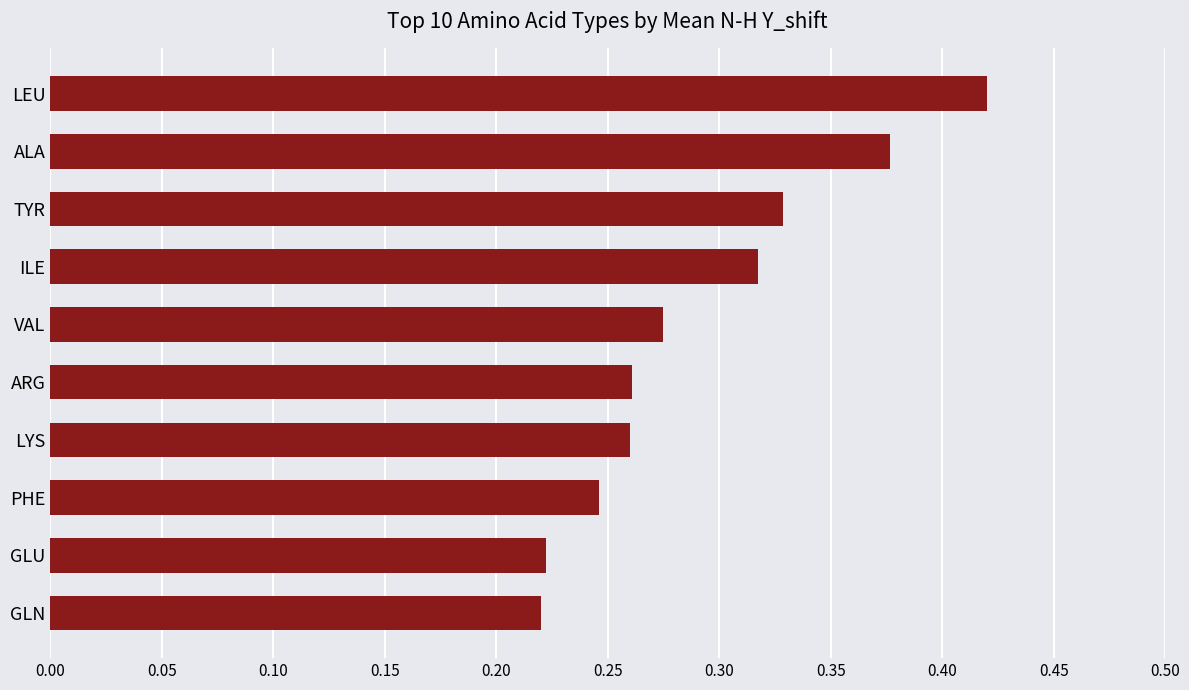

At which category does the chart reach its peak across all series?

LEU